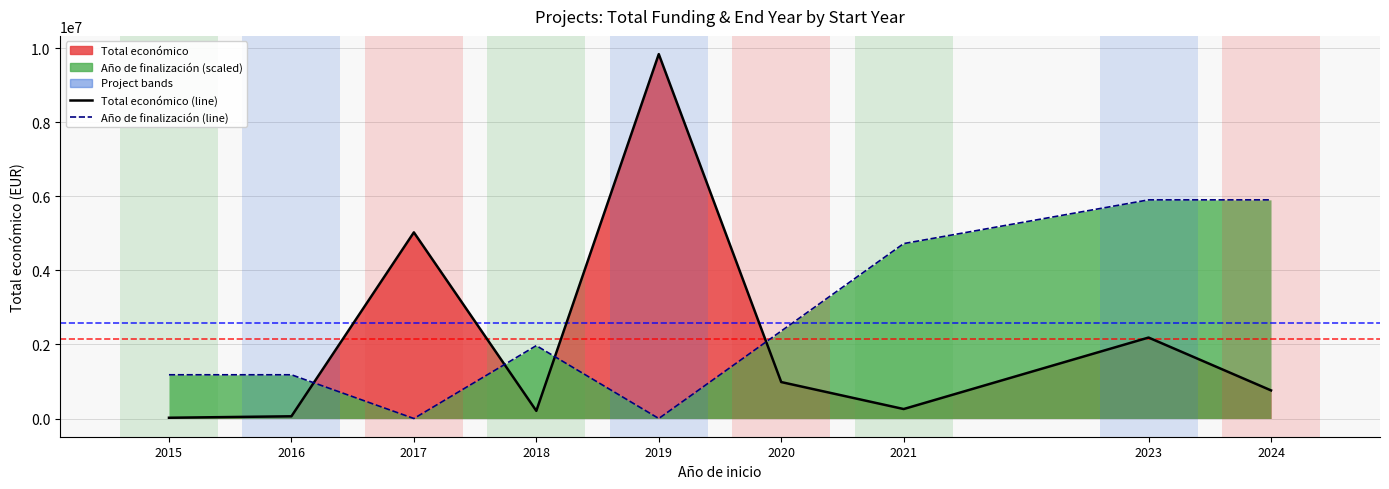

Where do Año de finalización (line) and Total económico (line) first cross each other?

2016 and 2017